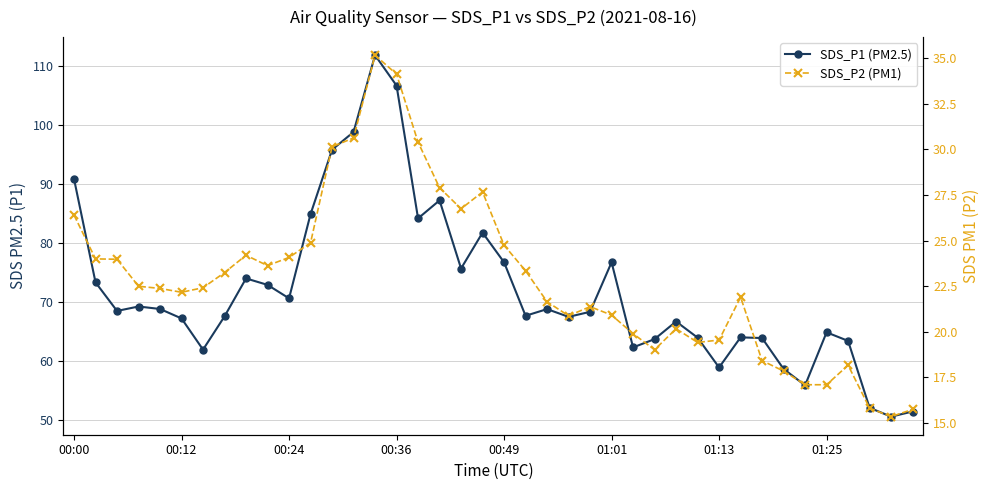

Reading left to right, transcribe all the data shown in this chart.

SDS_P1 (PM2.5): 90.8	73.3	68.5	69.2	68.8	67.2	61.9	67.5	74.0	72.9	70.6	84.8	95.8	98.8	111.8	106.6	84.1	87.2	75.7	81.7	76.7	67.7	68.8	67.5	68.3	76.7	62.3	63.7	66.7	64.0	58.9	64.0	63.9	58.6	55.9	64.8	63.4	52.1	50.6	51.5
SDS_P2 (PM1): 26.4	24.0	24.0	22.5	22.4	22.2	22.4	23.2	24.2	23.6	24.1	24.9	30.1	30.6	35.2	34.1	30.4	27.9	26.8	27.7	24.8	23.4	21.6	20.9	21.4	20.9	19.9	19.0	20.2	19.4	19.6	21.9	18.4	17.9	17.1	17.1	18.2	15.8	15.3	15.8